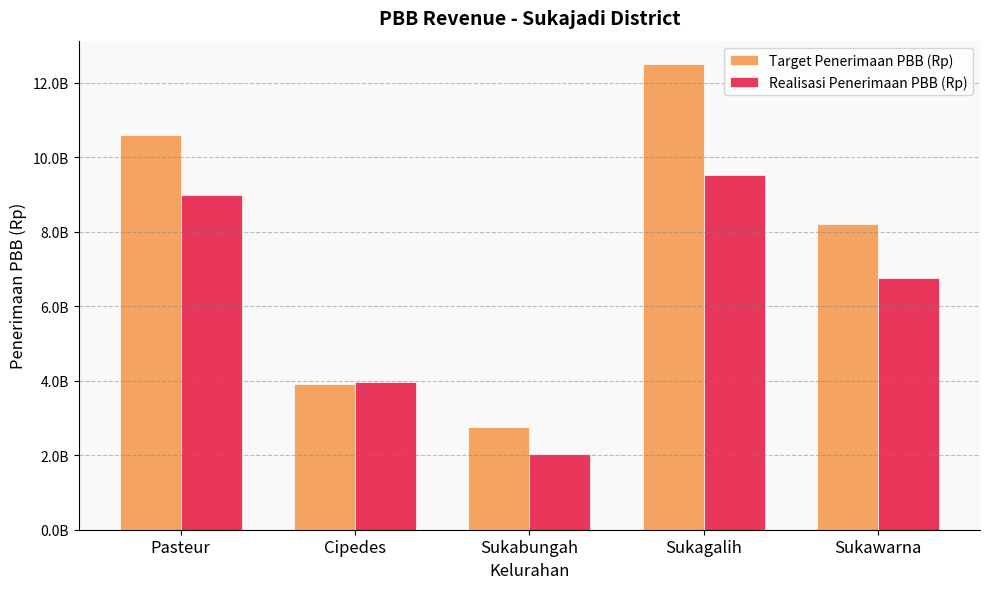

Which series has the largest total across all categories?

Target Penerimaan PBB (Rp)